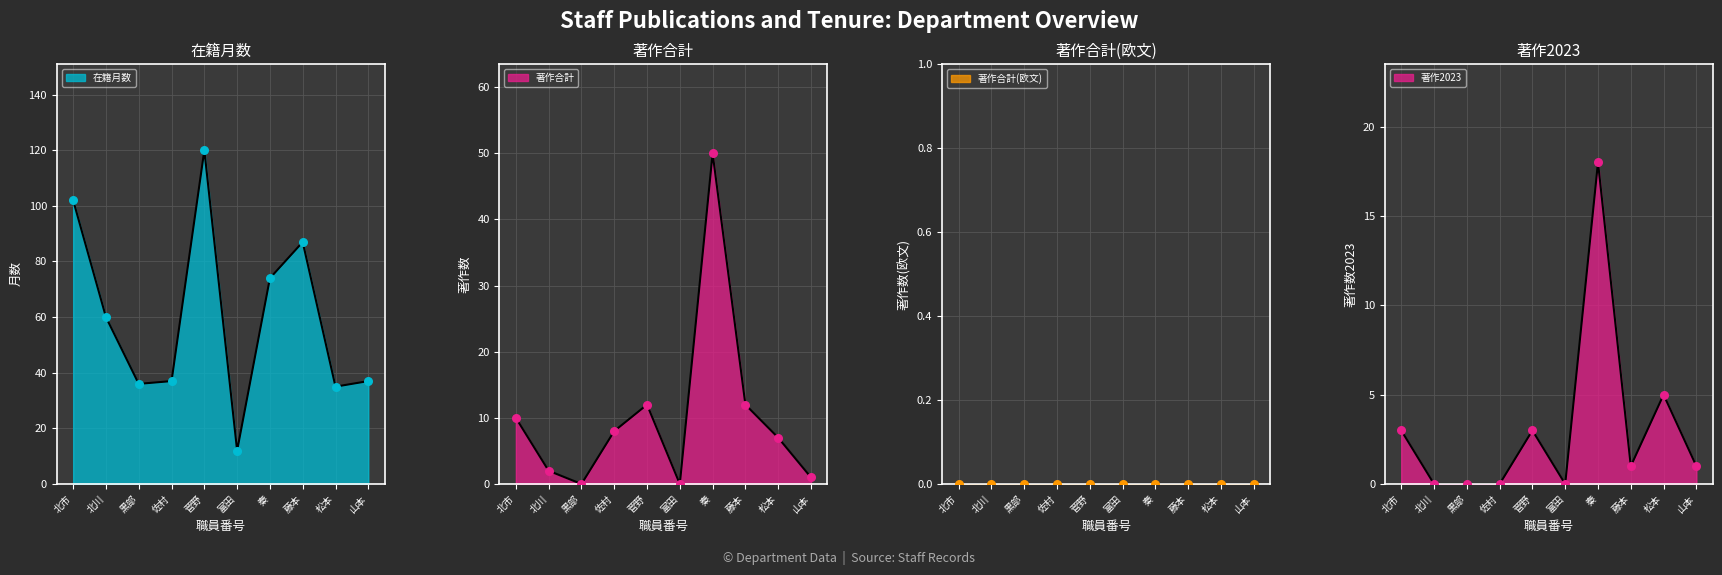

At how many categories does at least one series exceed 38?

5